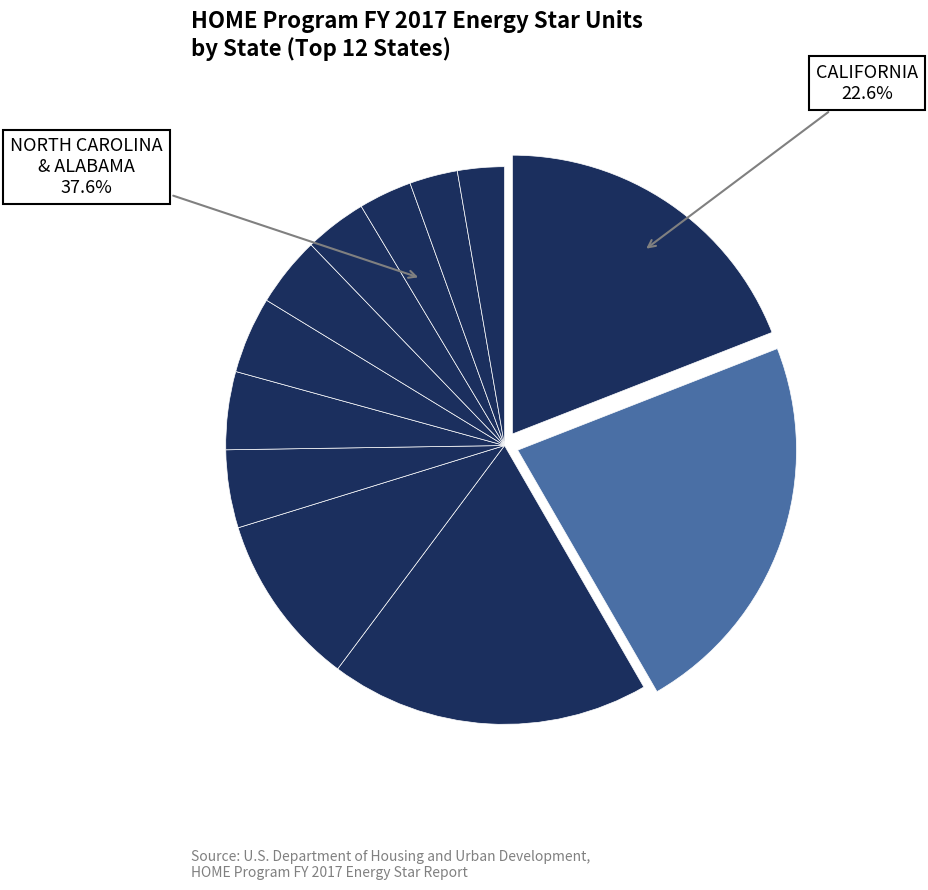

Approximately how many times larger is the value at GEORGIA compared to ILLINOIS?

1.0